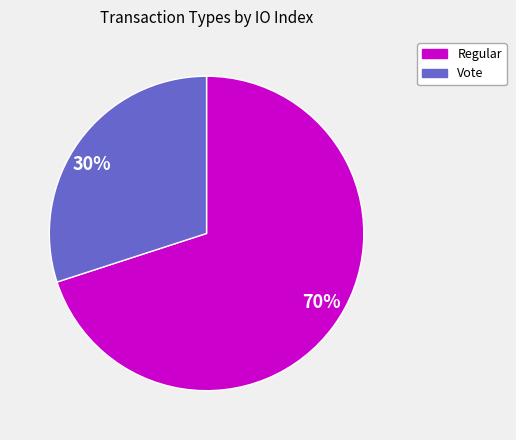

Which category accounts for the majority?

70%